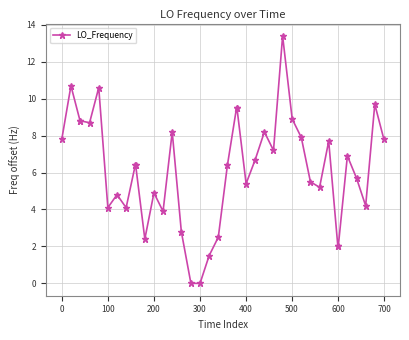

How many data points are less than 6?

18